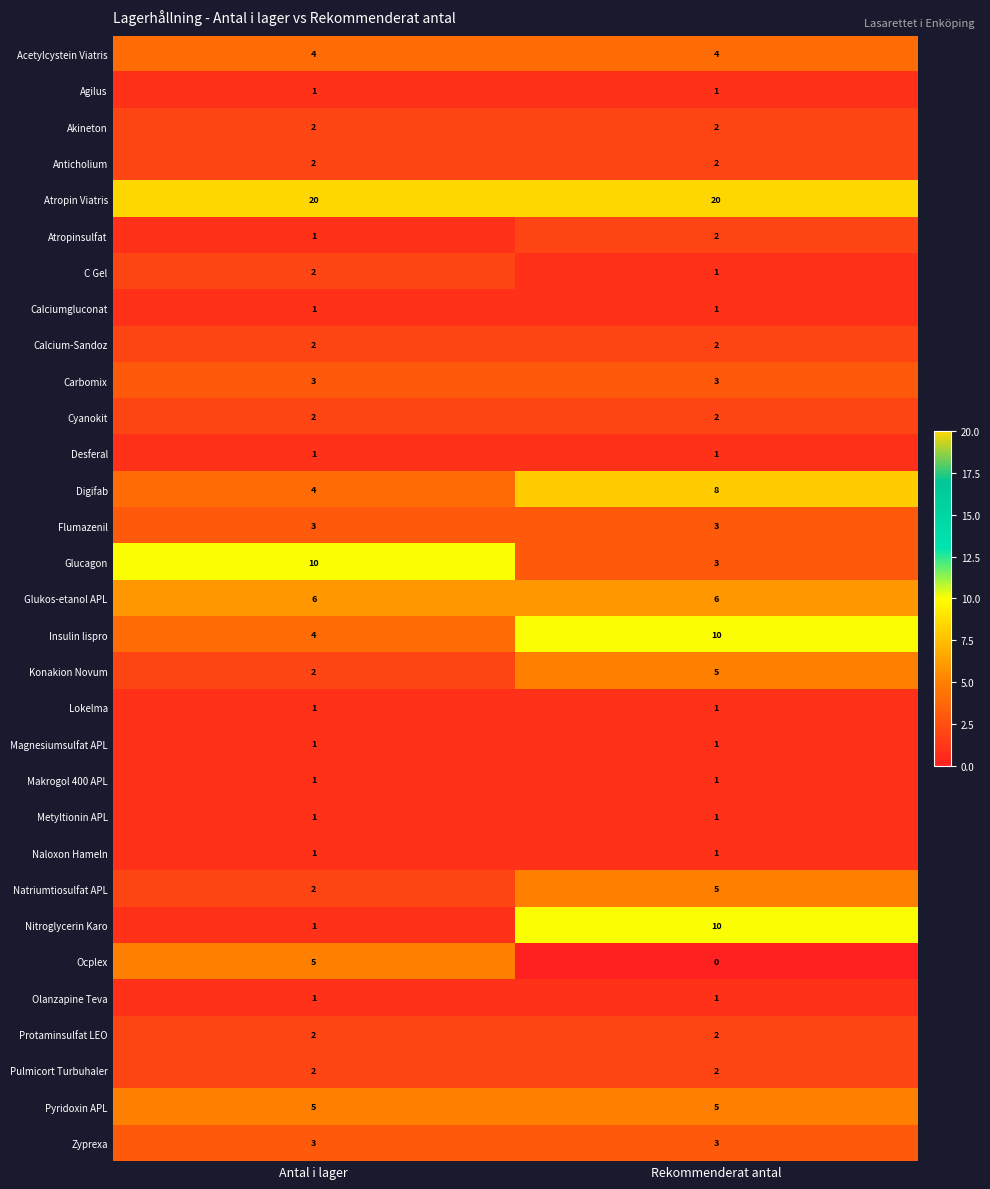

At which category is the sum across all series the highest?

Rekommenderat antal